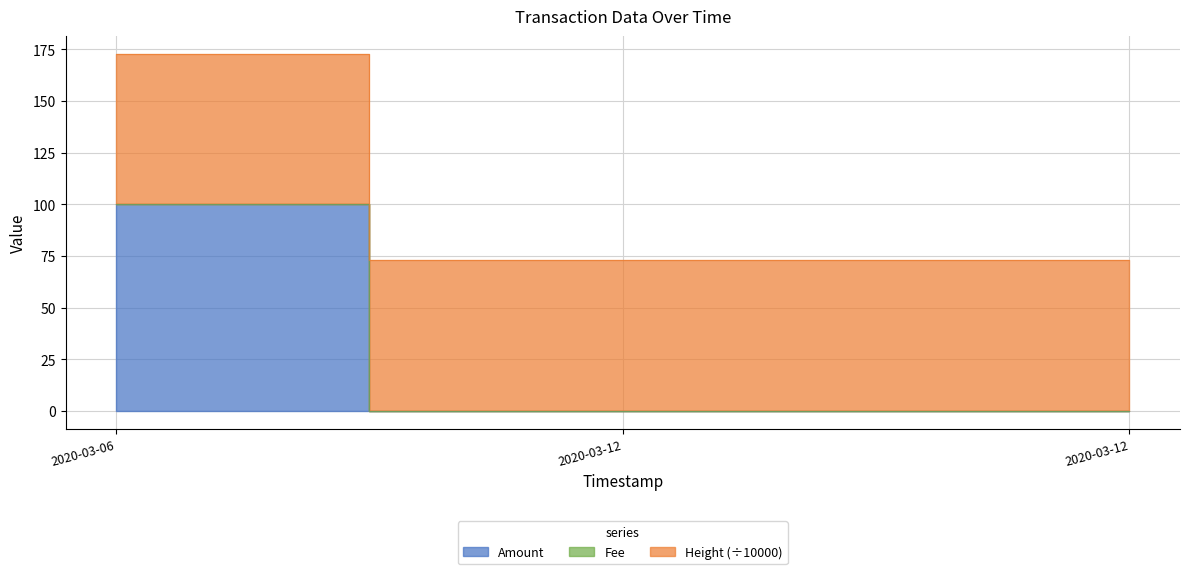

What are all the series names shown in the legend?

Amount, Fee, Height